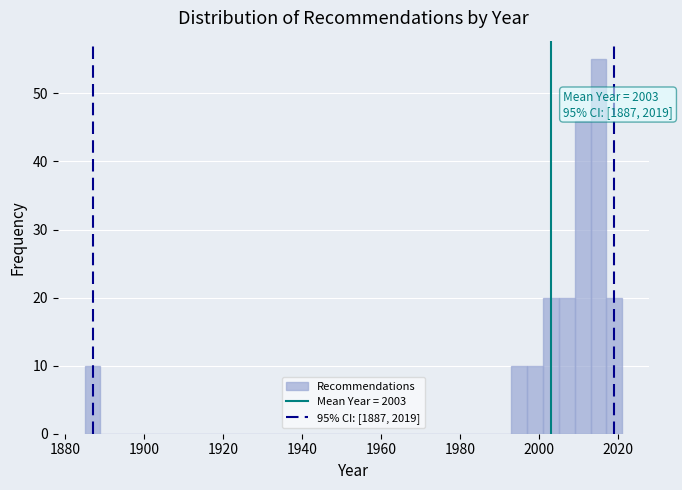

Read against the x-axis, roughly where is the centre of the tallest bar?

2016